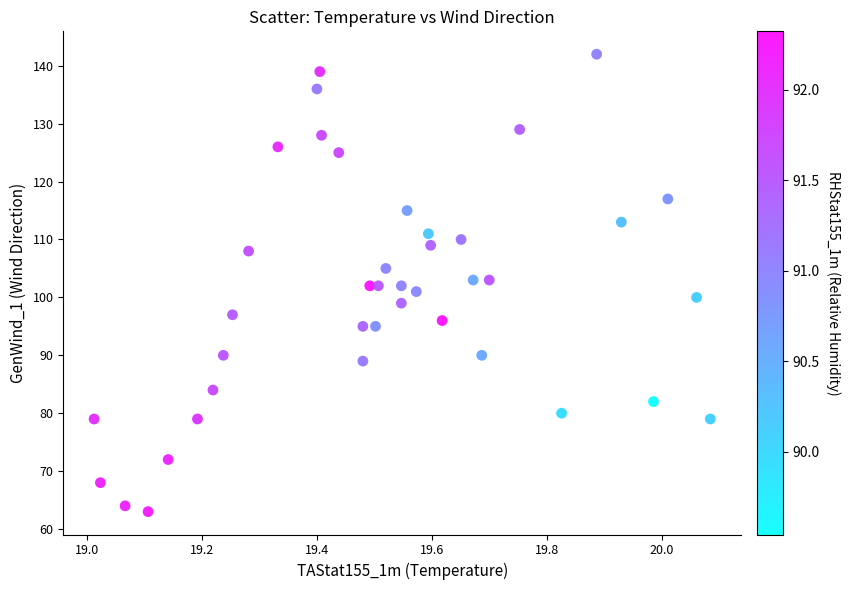

What is the range of Y values (max minus min)?

79